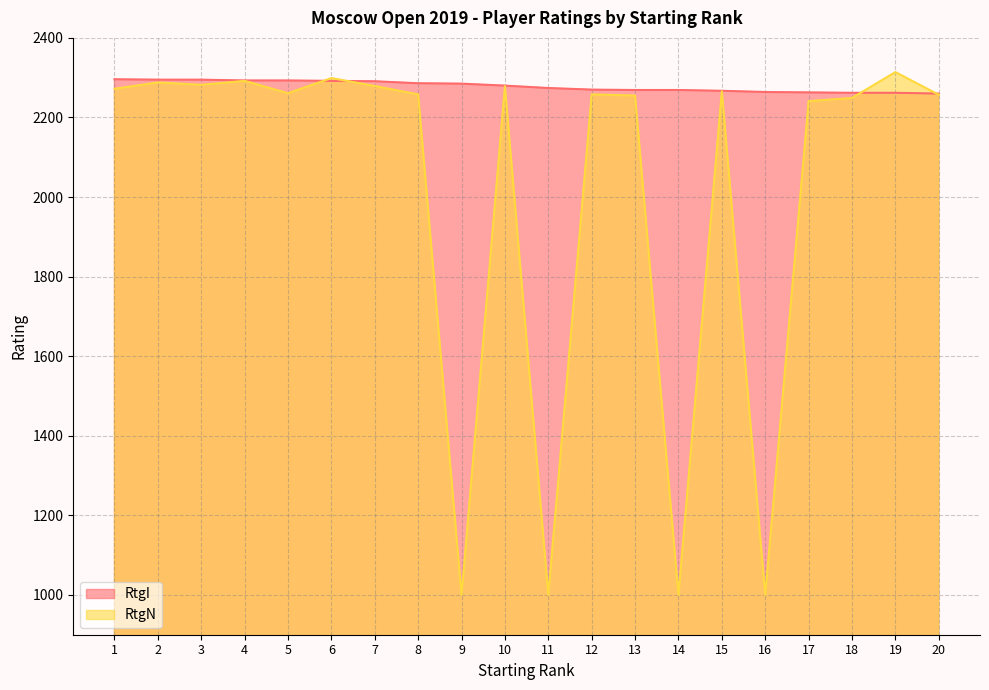

Reading left to right, extract all data points from this chart.

RtgI: 1=2296	2=2295	3=2295	4=2293	5=2293	6=2292	7=2291	8=2286	9=2285	10=2280	11=2274	12=2270	13=2269	14=2269	15=2267	16=2264	17=2263	18=2262	19=2262	20=2260
RtgN: 1=2272	2=2288	3=2282	4=2292	5=2261	6=2299	7=2279	8=2258	9=1000	10=2279	11=1000	12=2258	13=2255	14=1000	15=2266	16=1000	17=2241	18=2249	19=2314	20=2257